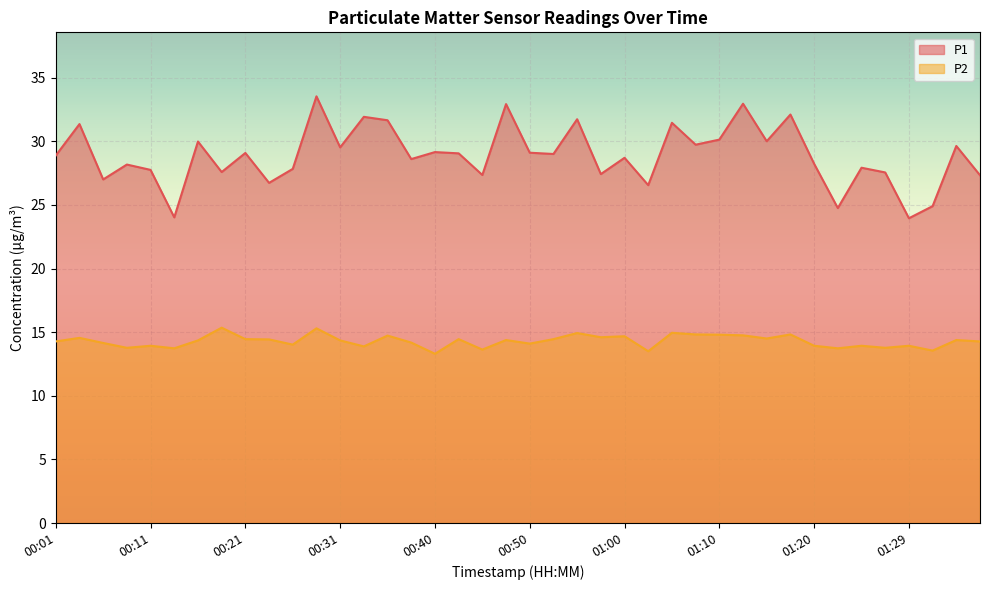

What is the difference between the maximum and minimum values in the P1 series?

9.6